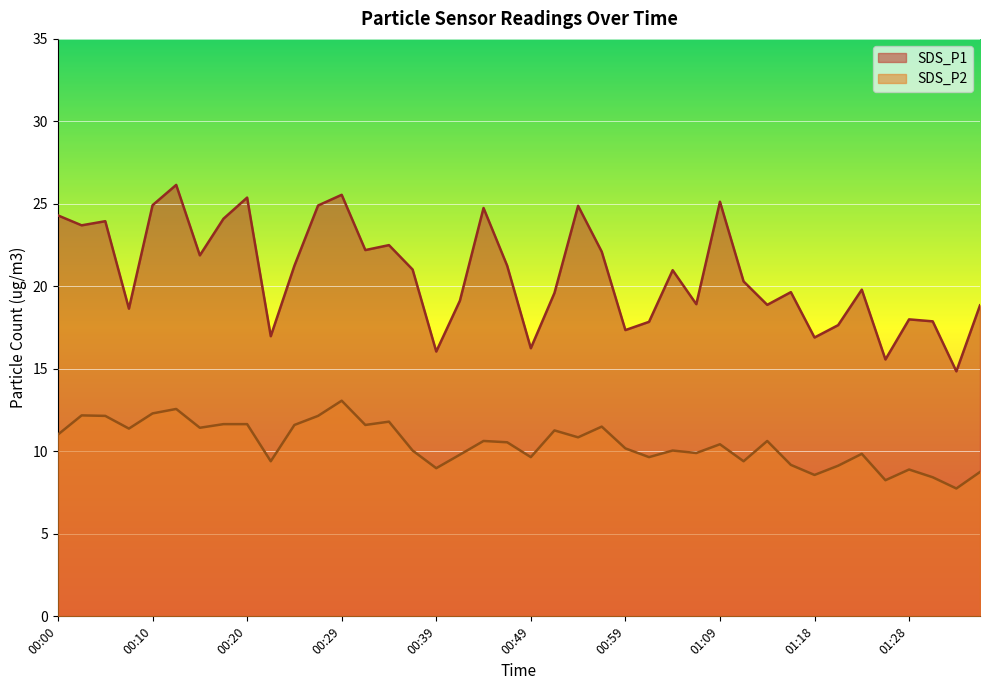

How many interior local valleys does the SDS_P2 series have?

13